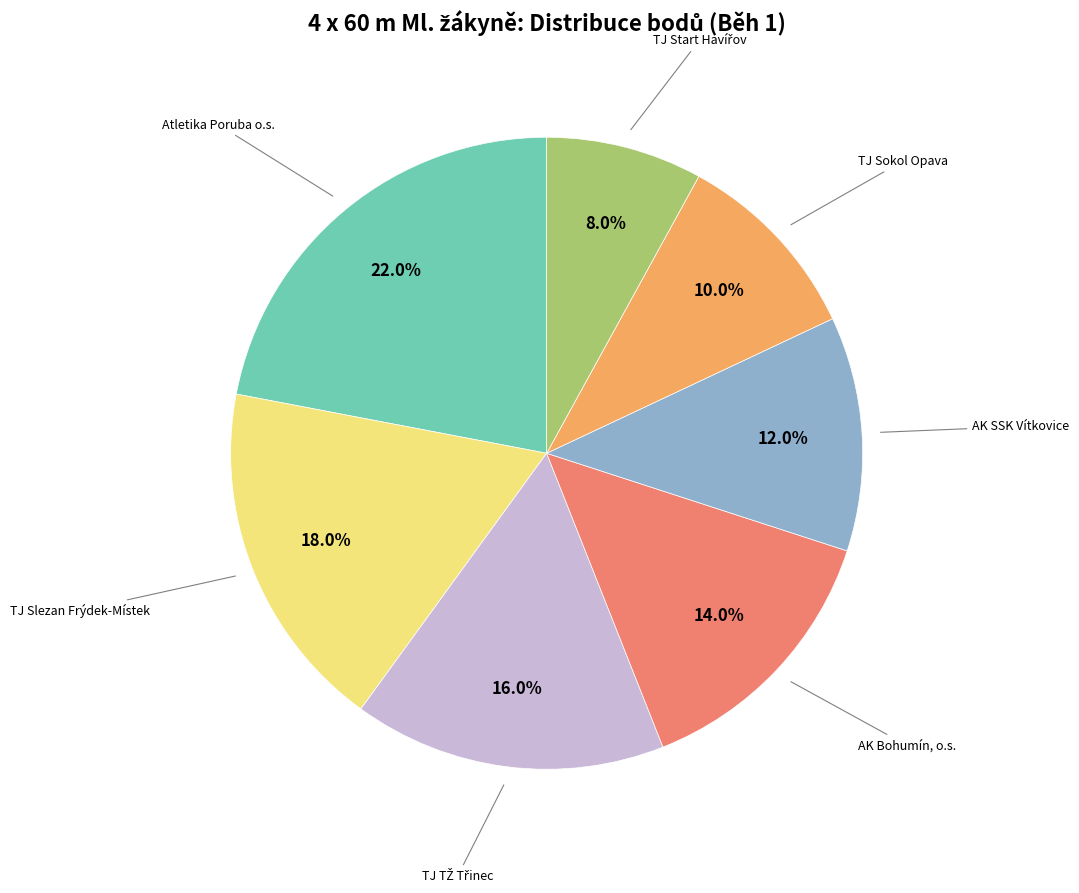

Is there any slice that represents more than half of the pie?

No